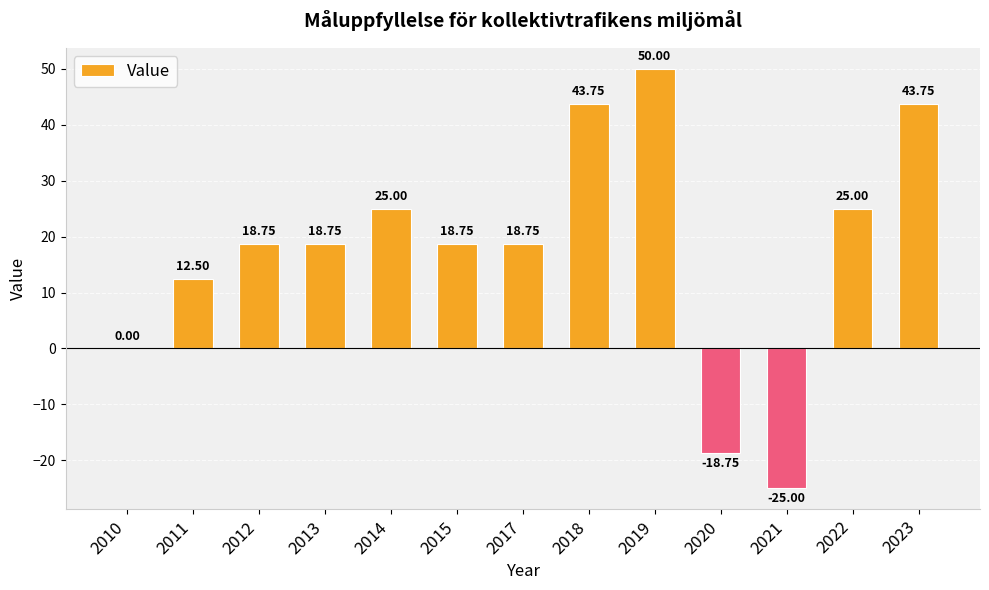

Which has a higher value, 2010 or 2021?

2010